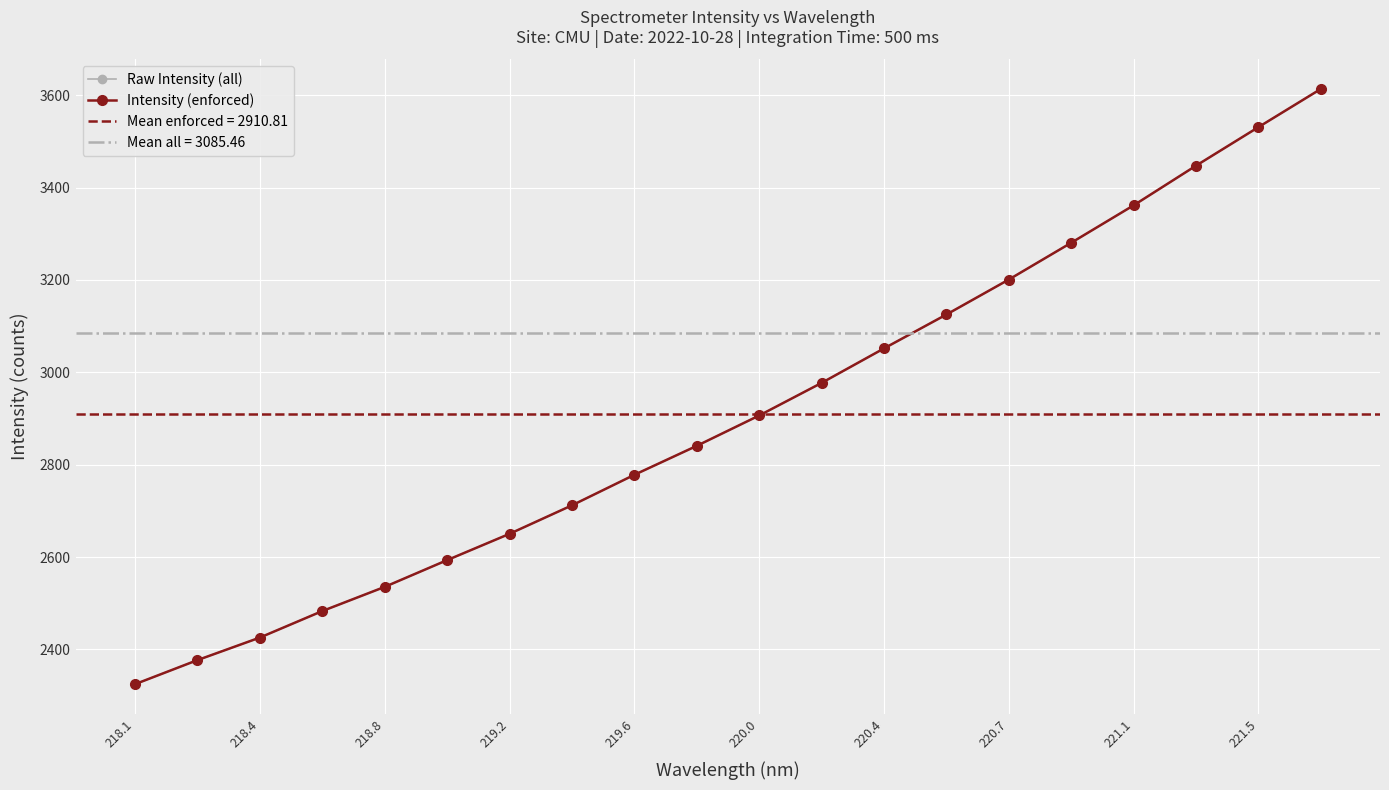

The value of Raw Intensity (all) at 220.0 is 1190.5. True or false?

False